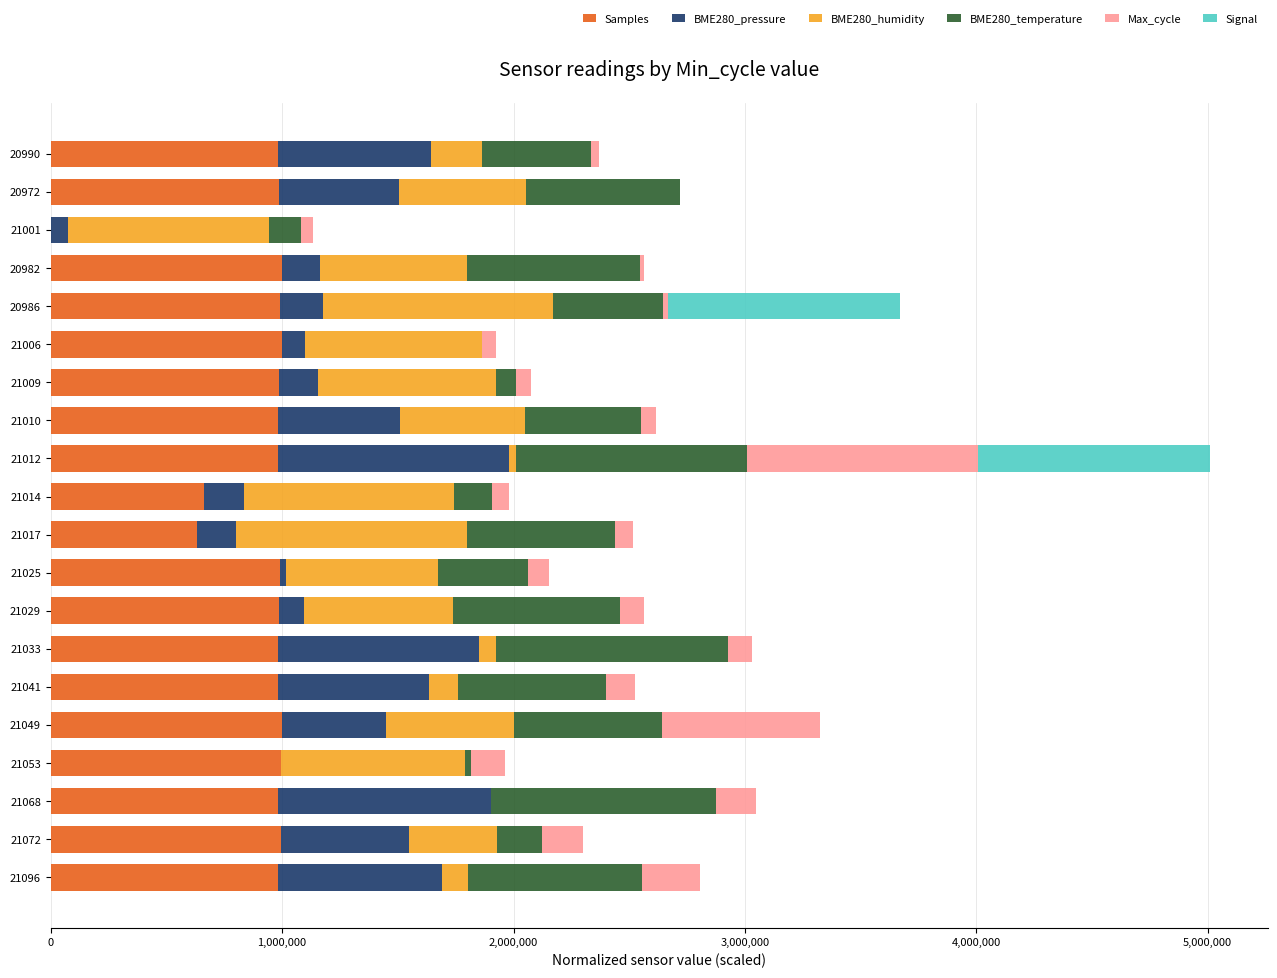

At which category is the sum across all series the highest?

21012